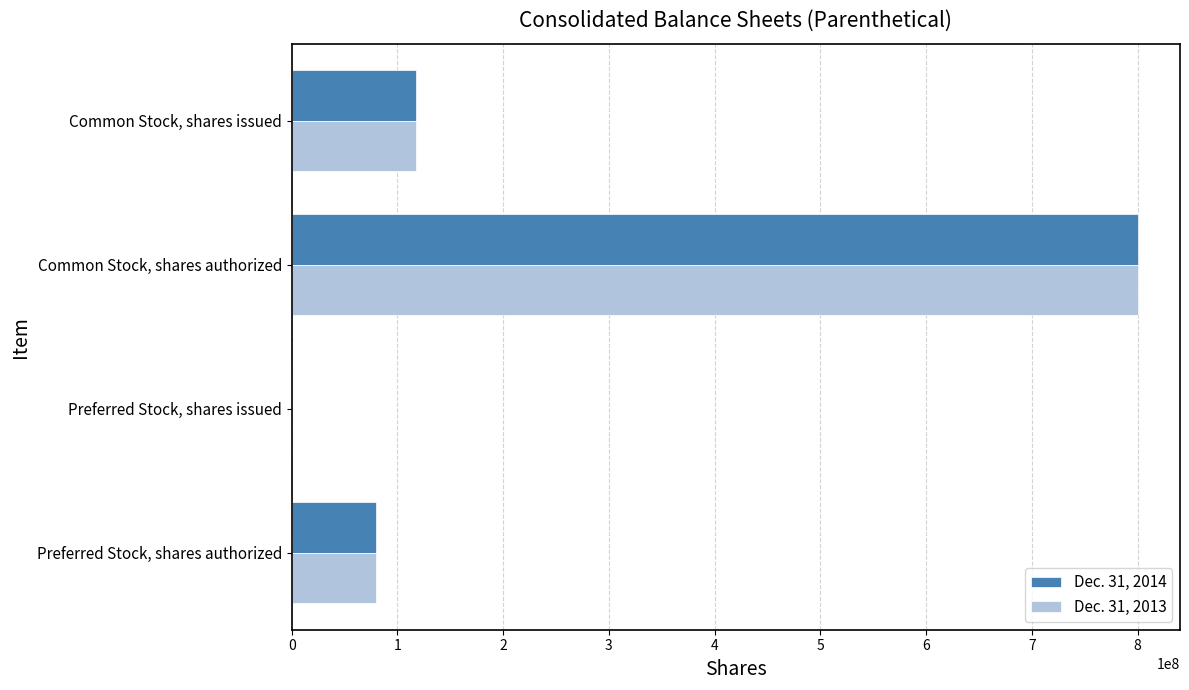

Count the number of data series in this chart.

2